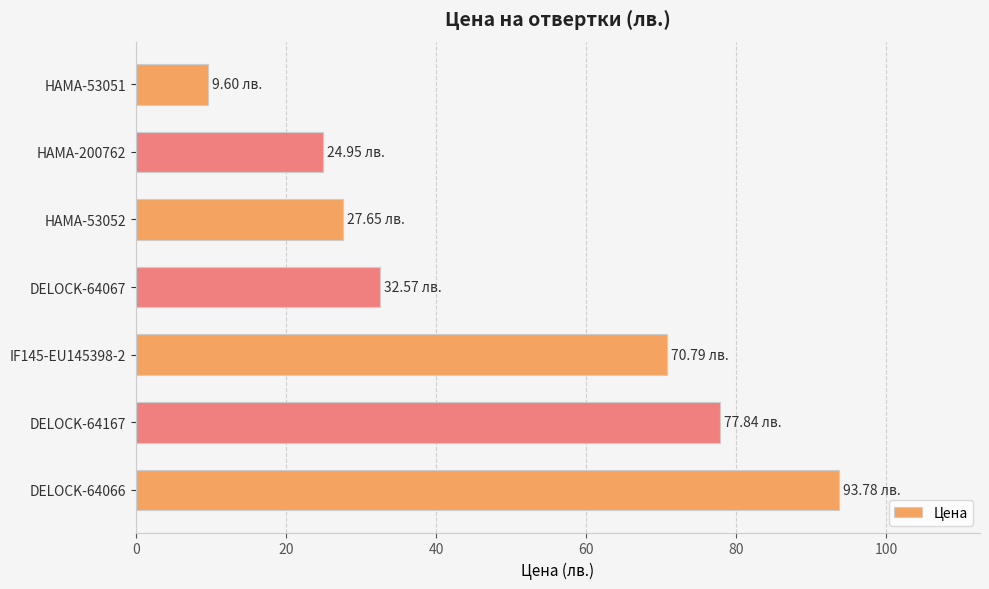

What is the minimum value shown in the chart?

9.6